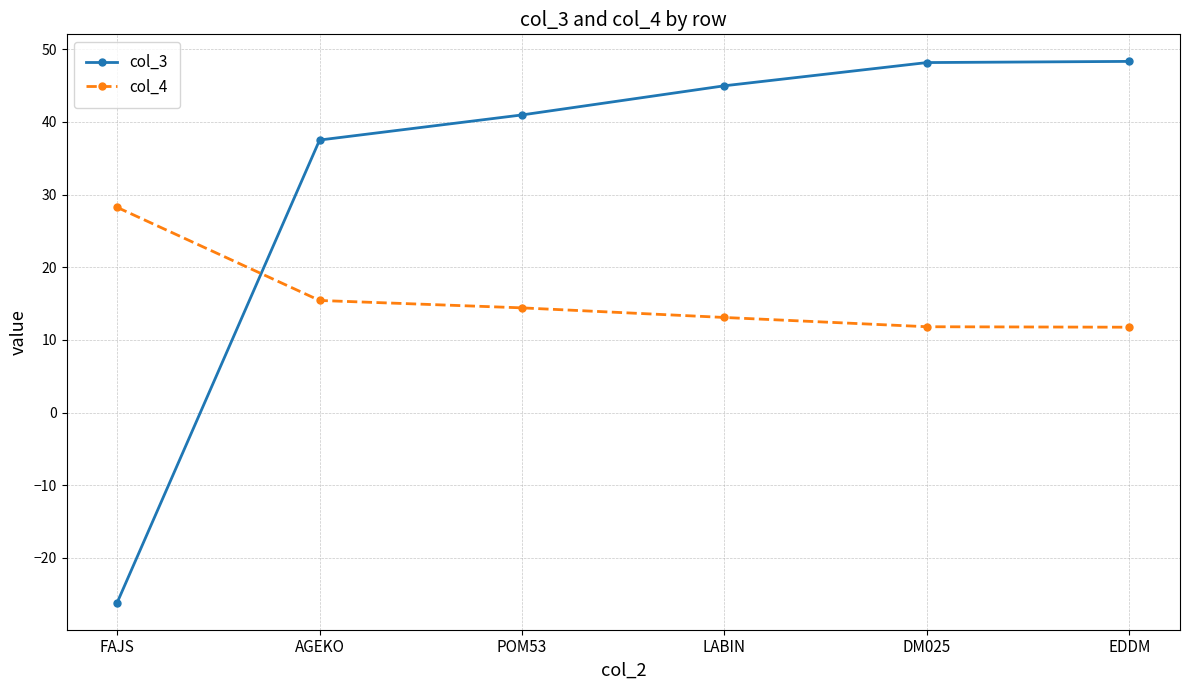

What are all the series names shown in the legend?

col_3, col_4